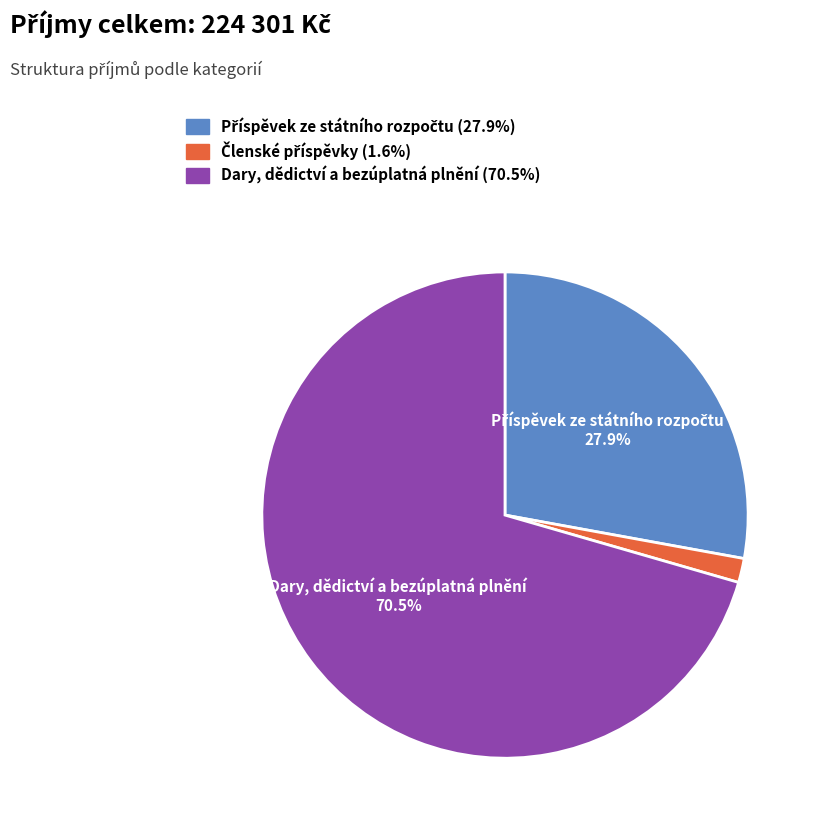

What is the largest slice in the pie chart?

Dary, dědictví a bezúplatná plnění